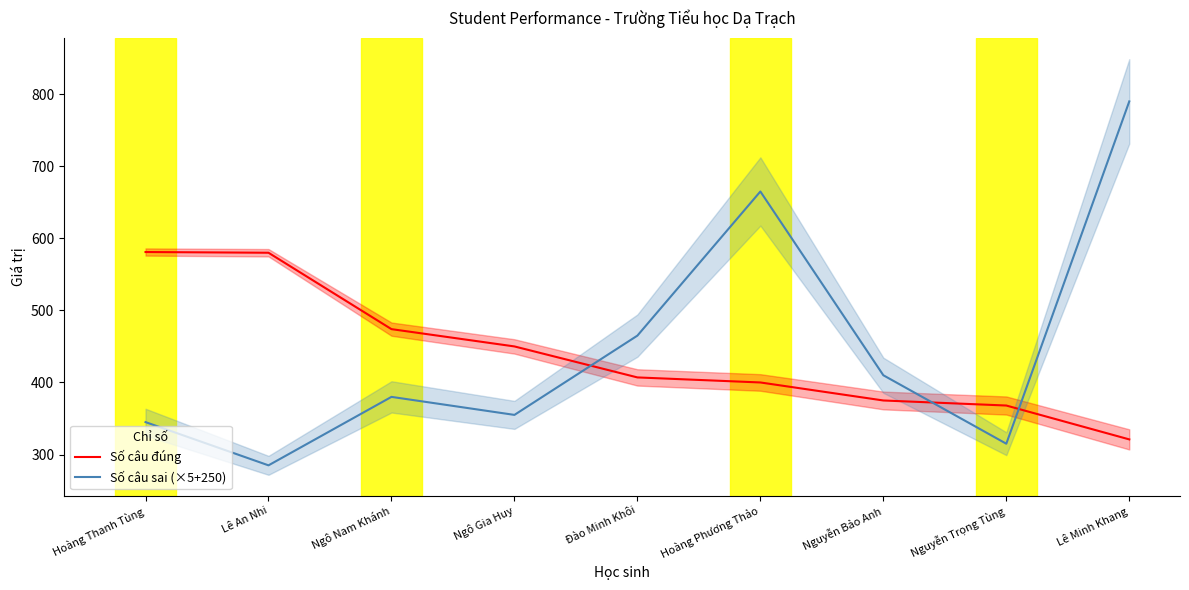

What are all the series names shown in the legend?

Số câu đúng, Số câu sai (×5+250)